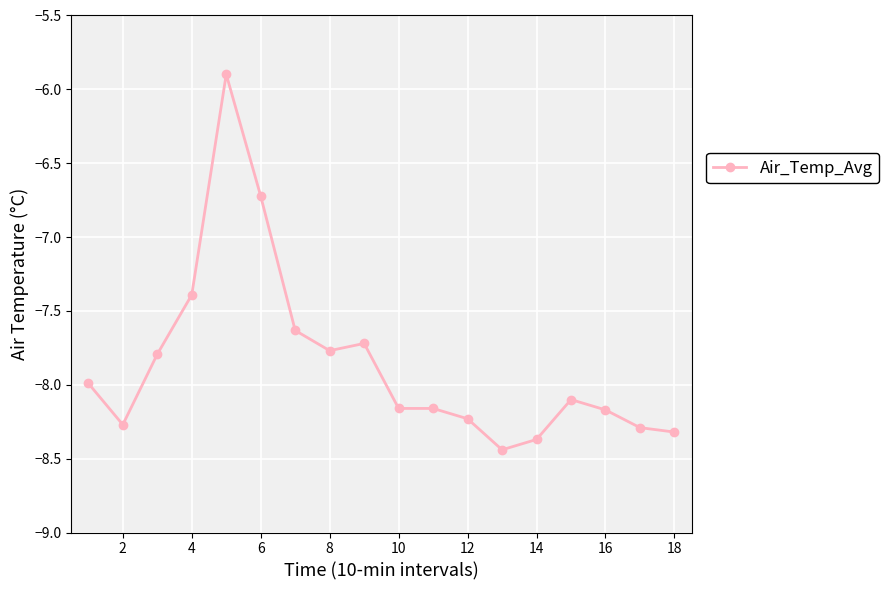

What is the value of the 1st point from the left?

-8.0